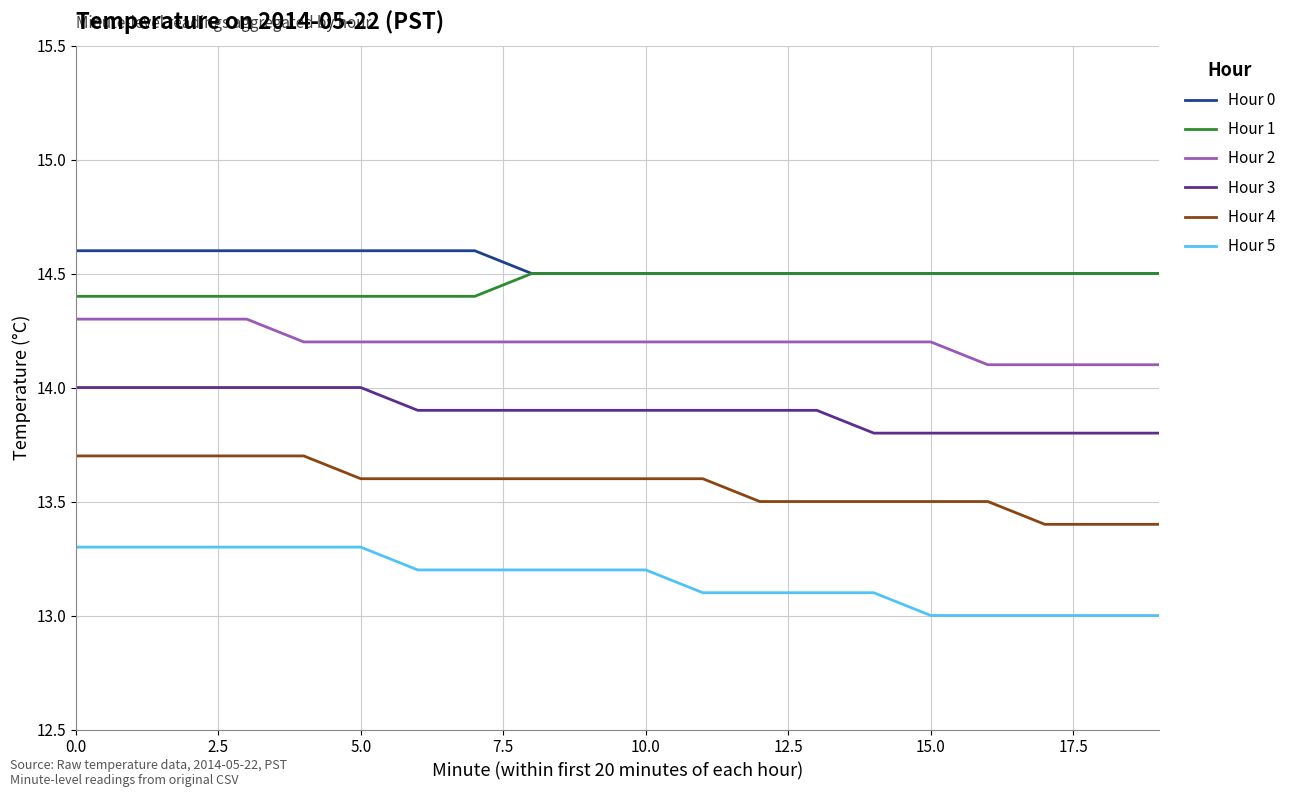

What is the lowest value of the Hour 5 series?

13.0